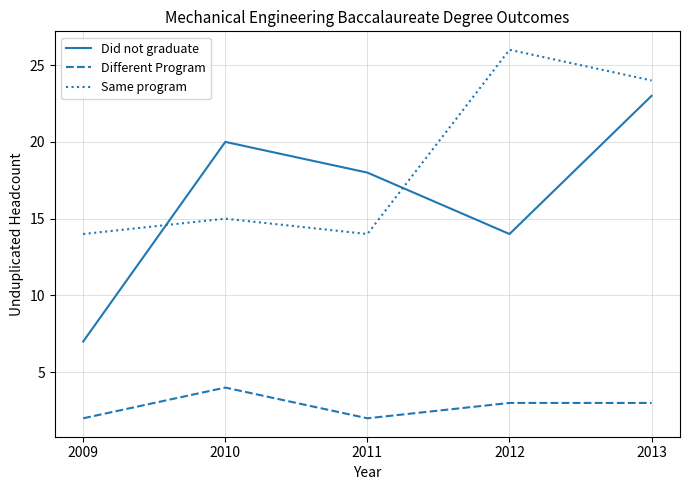

Rank the series by their maximum value, from highest to lowest.

Same program, Did not graduate, Different Program